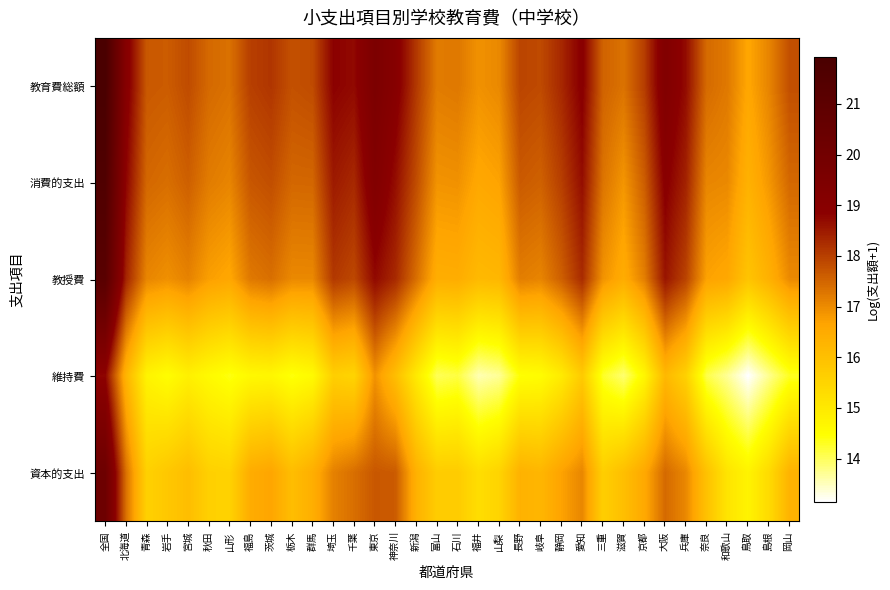

At how many categories does at least one series exceed 14?

34